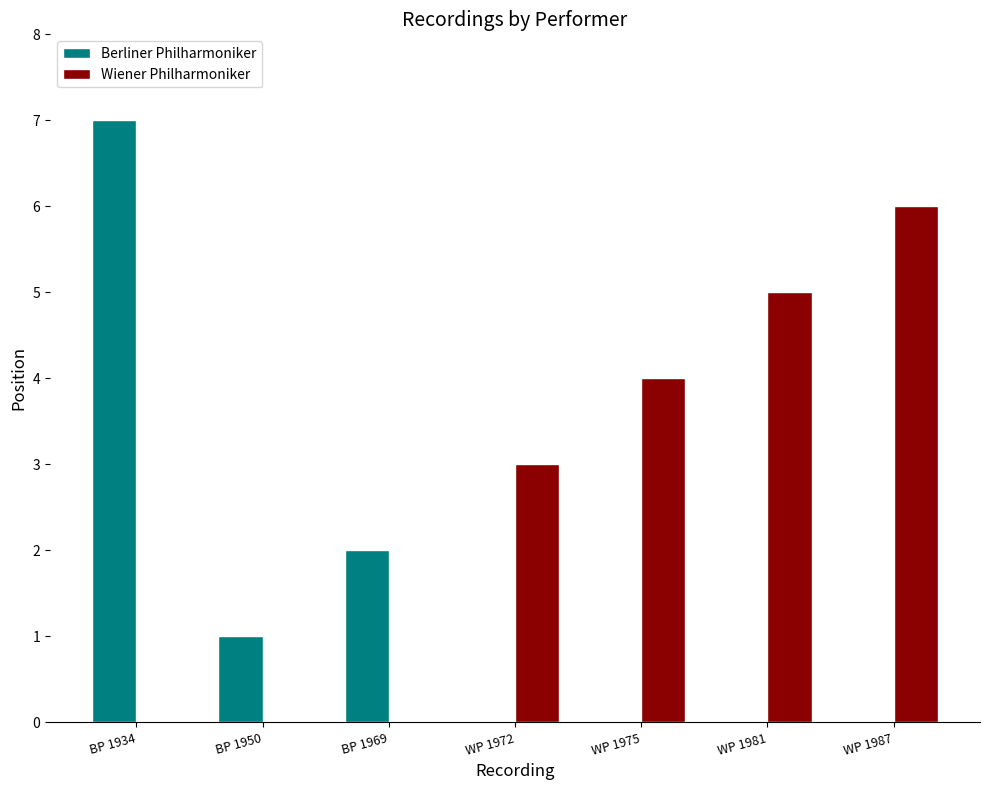

Is the value of Wiener Philharmoniker at WP 1987 greater than the value of Berliner Philharmoniker at BP 1969?

Yes